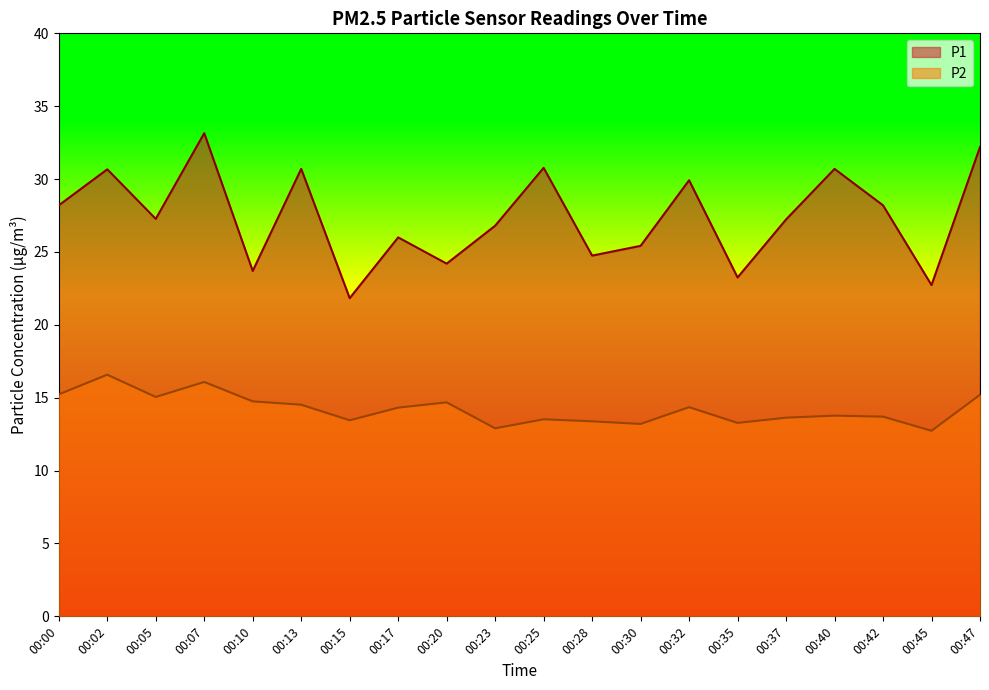

At which category is the sum across all series the highest?

00:07